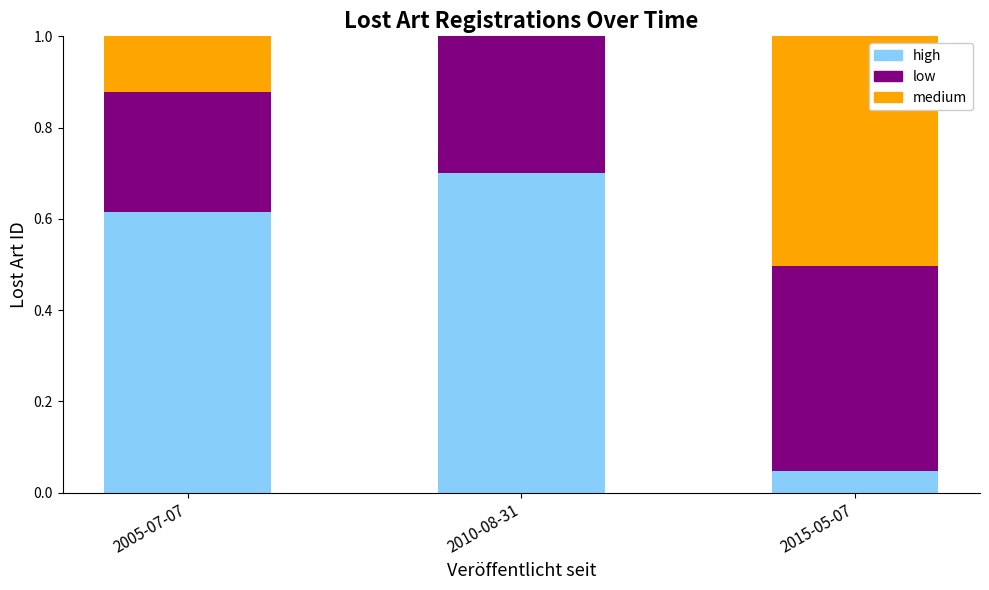

What is the highest value of the high series?

0.7